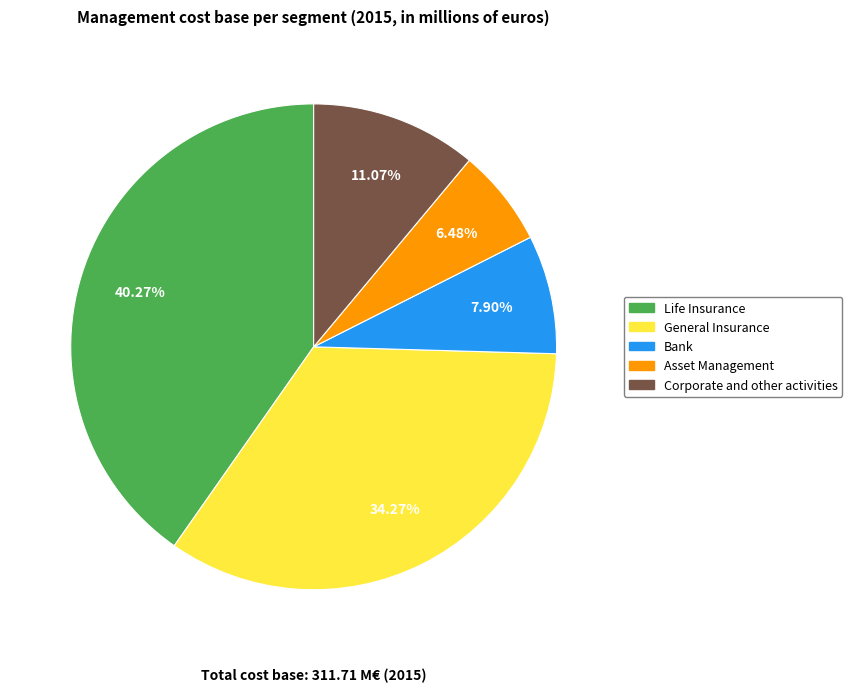

What is the ratio of the value at Asset Management to the value at Corporate and other activities?

0.6